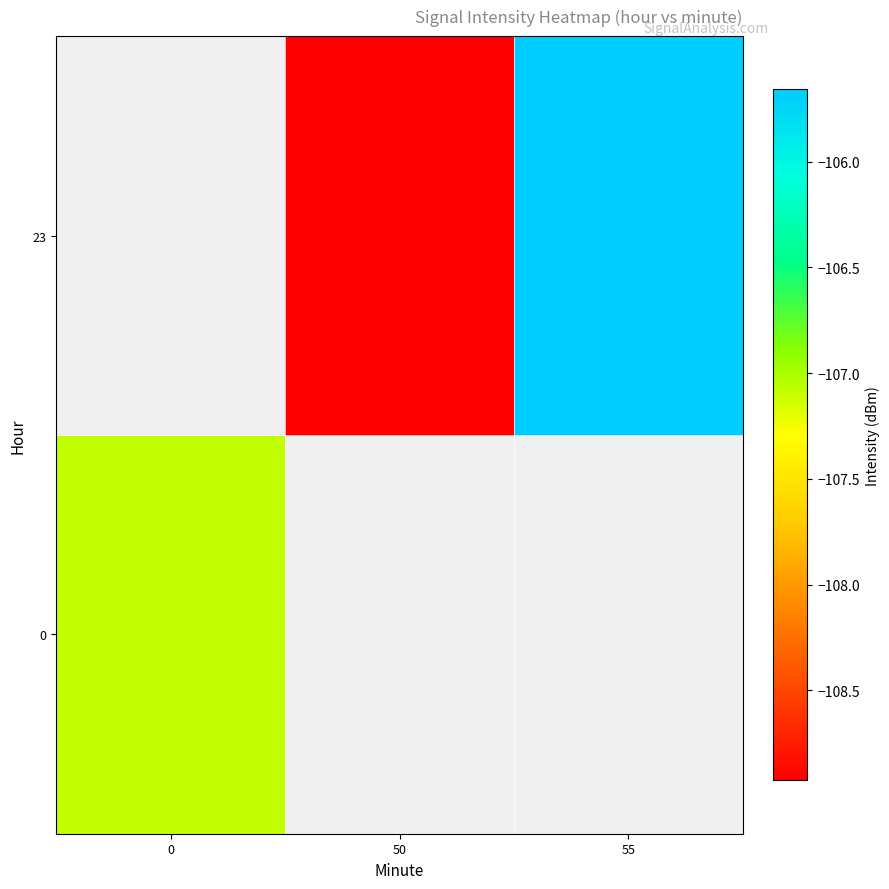

What is the minimum value for 0?

-107.1